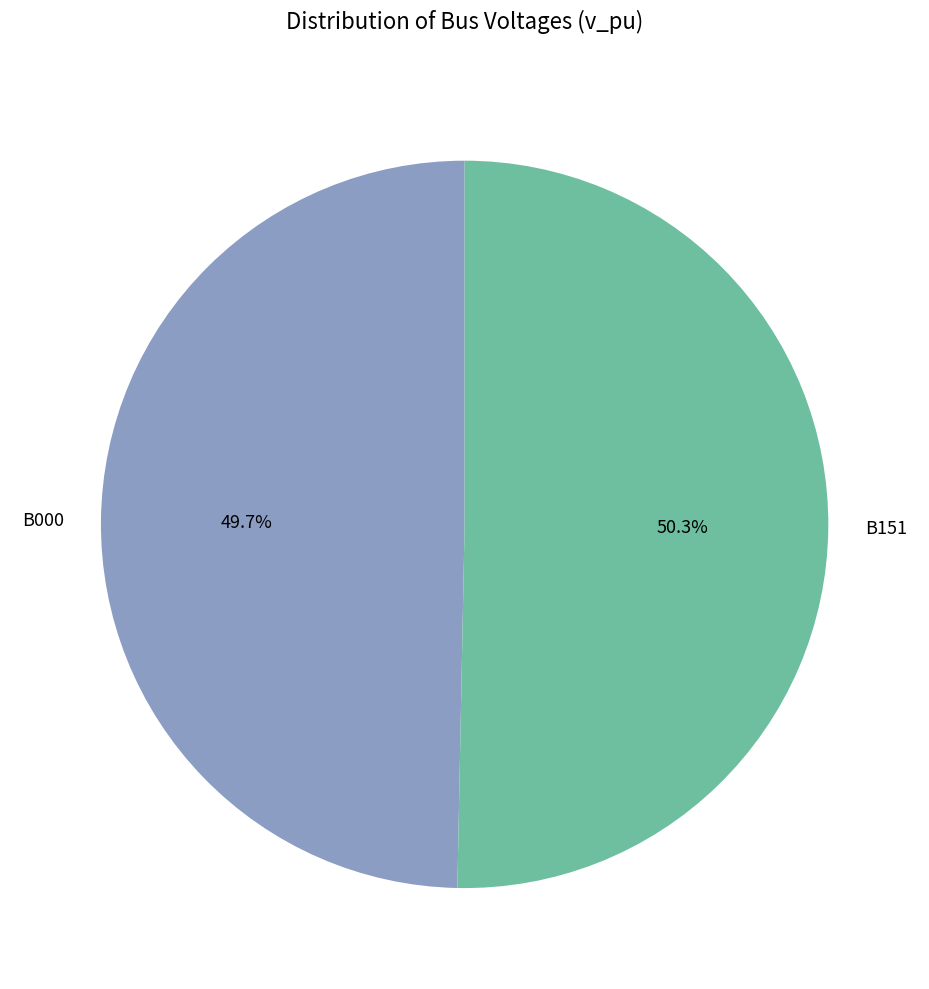

Rank the categories by value from lowest to highest.

B000, B151